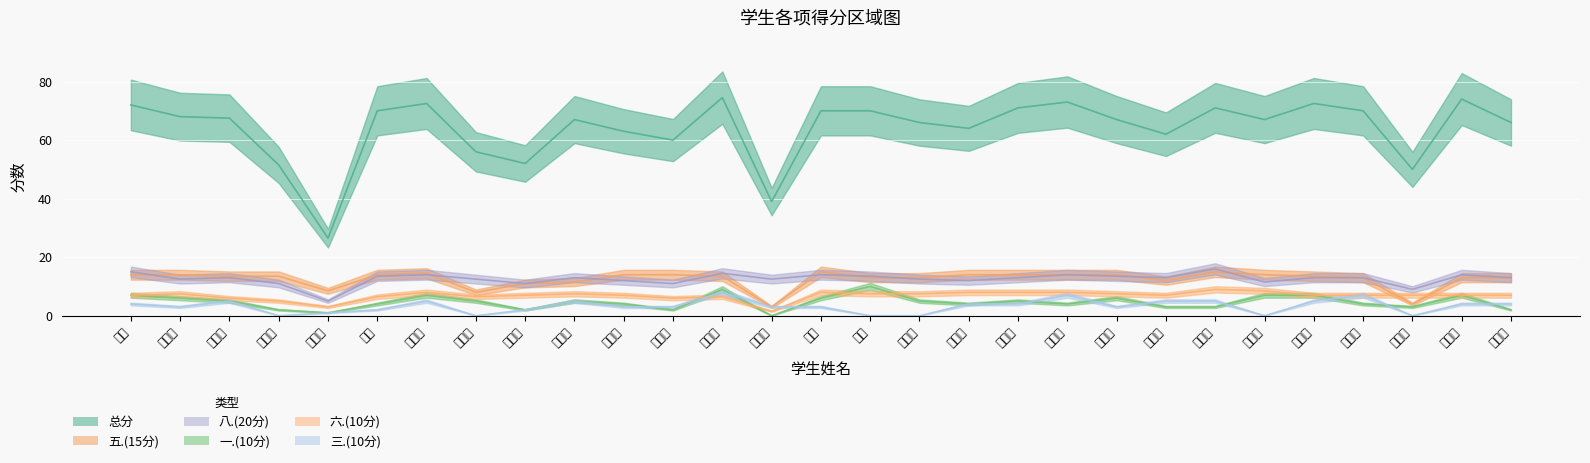

What is the label of the 23rd point from the right?

范文婷